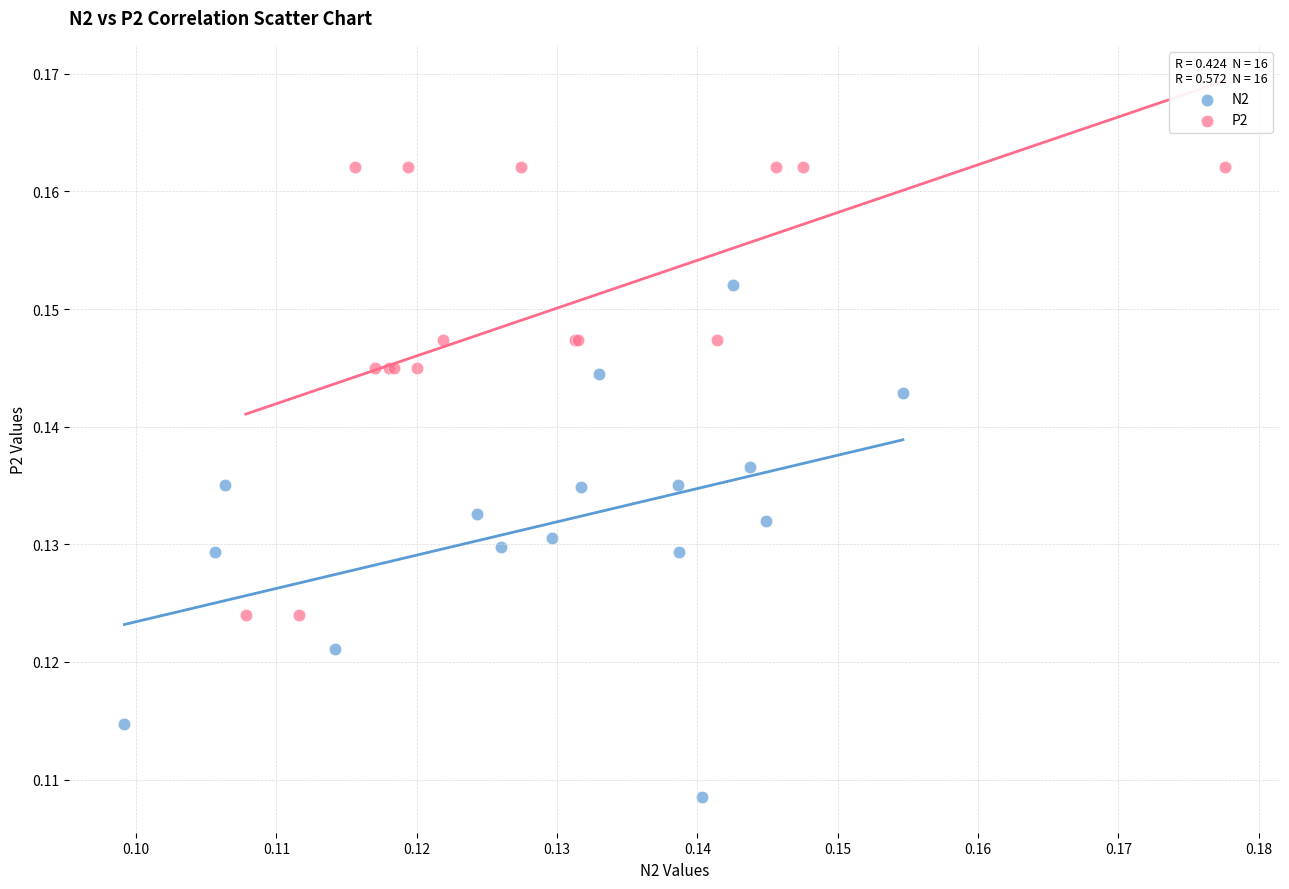

Which series has the largest Y range (max minus min)?

N2